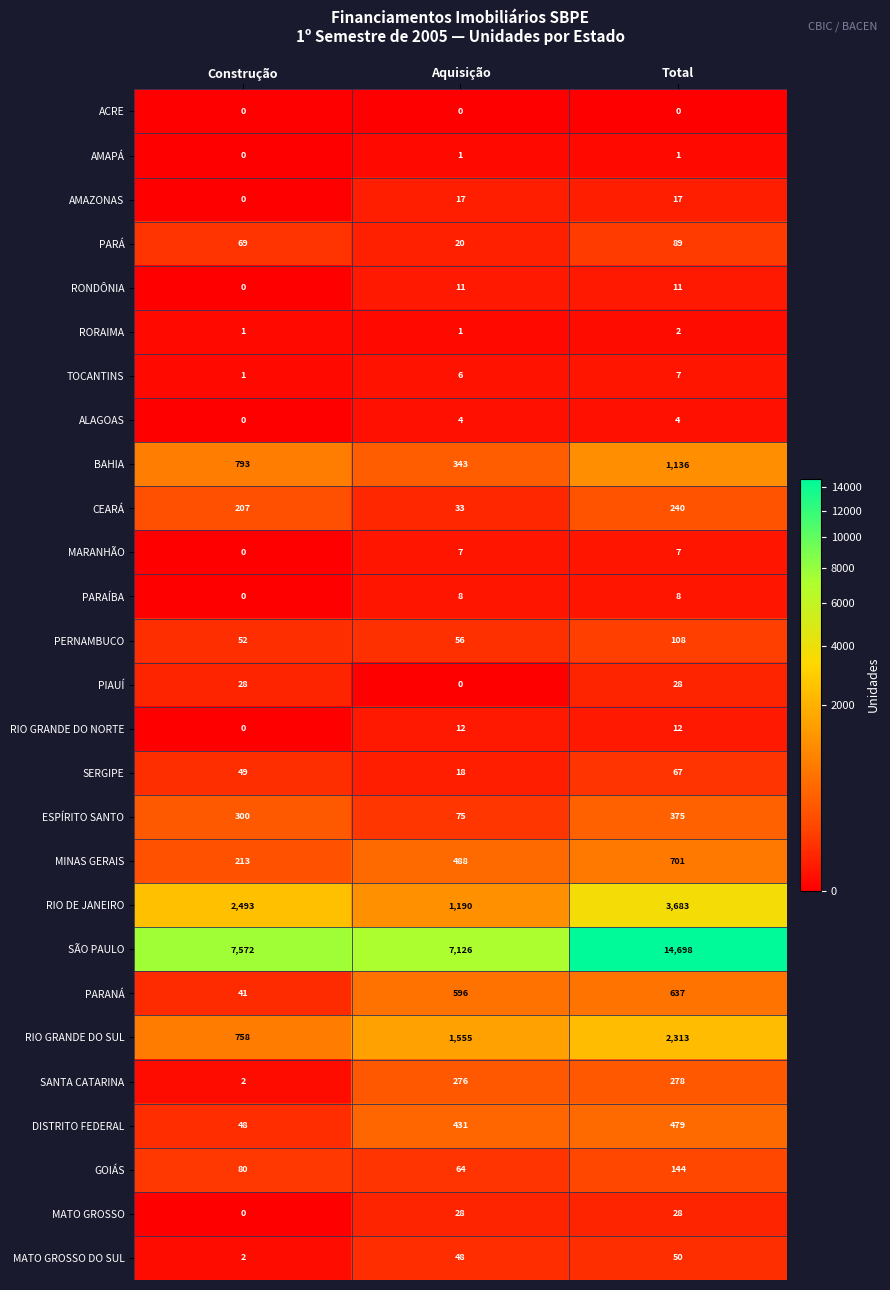

What is the average value of the PIAUÍ series?

19